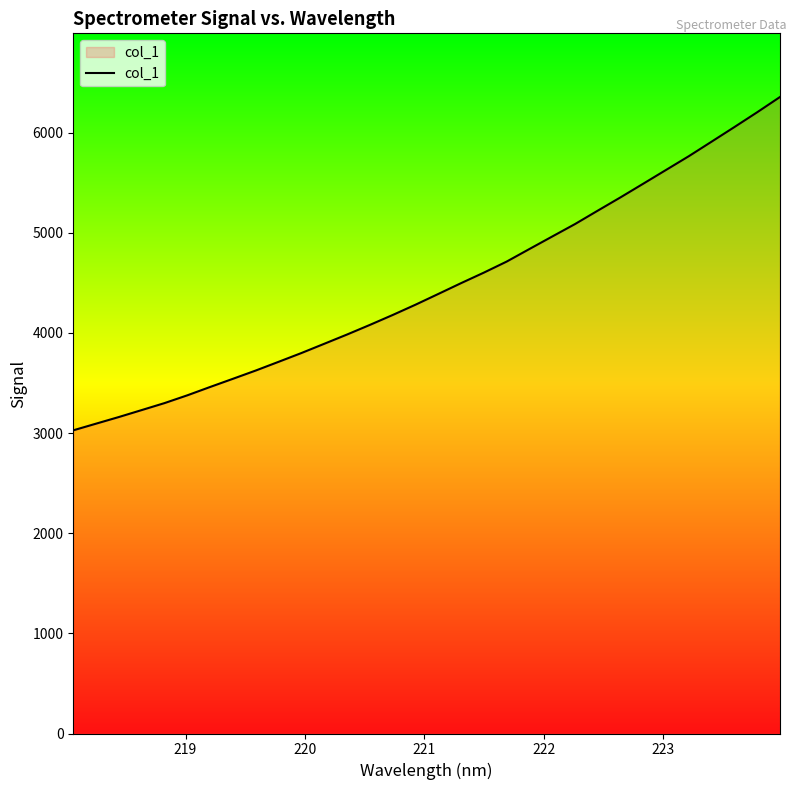

What is the maximum value shown in the chart?

6357.1